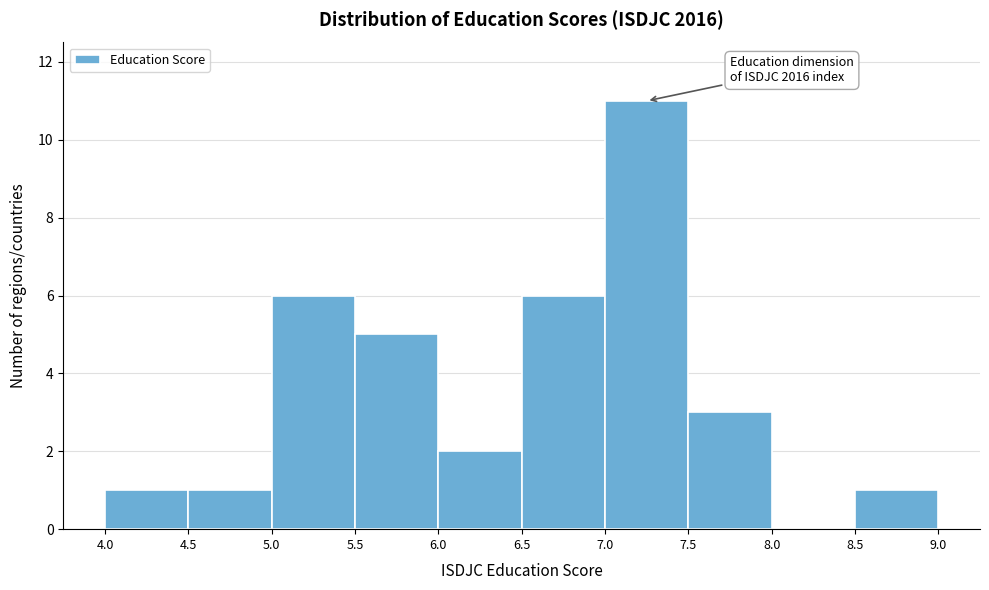

Which range on the x-axis has the tallest bar?

7.0 to 7.5